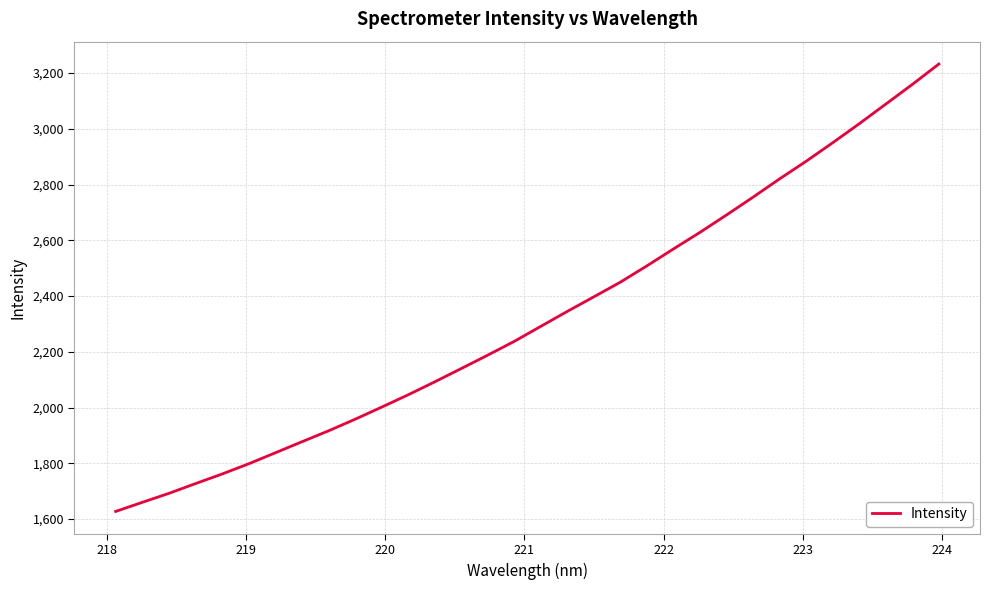

What is the minimum value shown in the chart?

1627.1